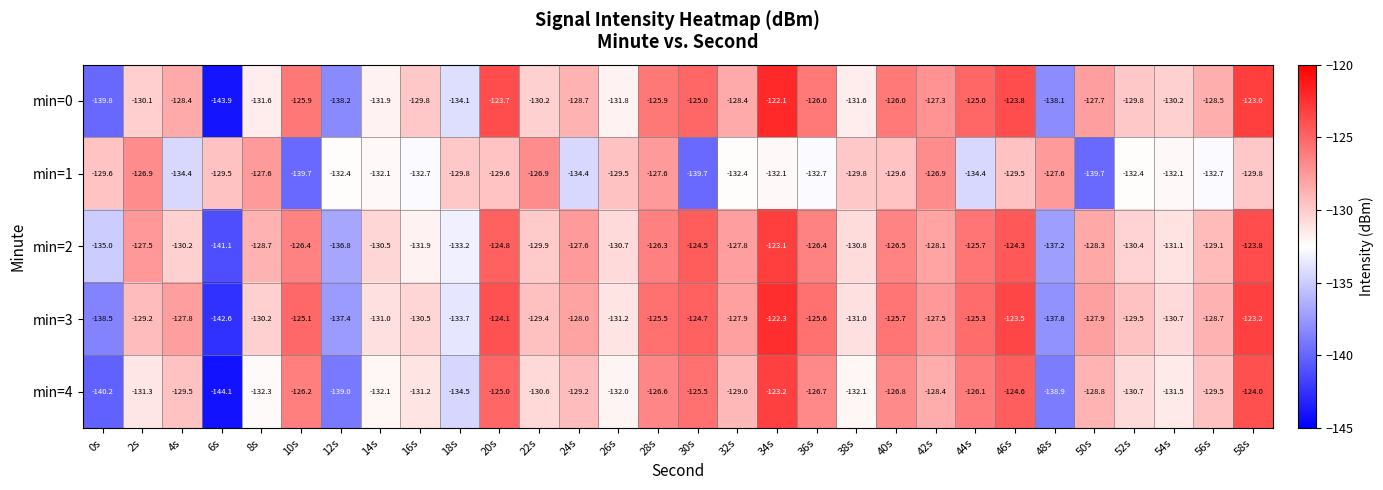

The min=1 series shows -127.6 at 48s. True or false?

True